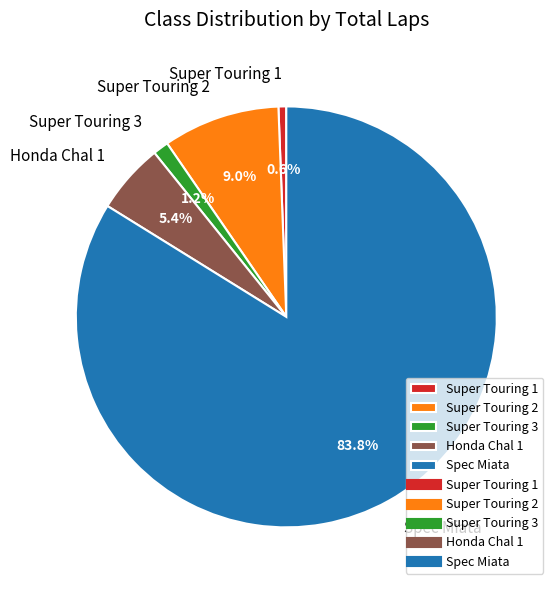

The Super Touring 3 slice represents 1% of the pie. True or false?

True